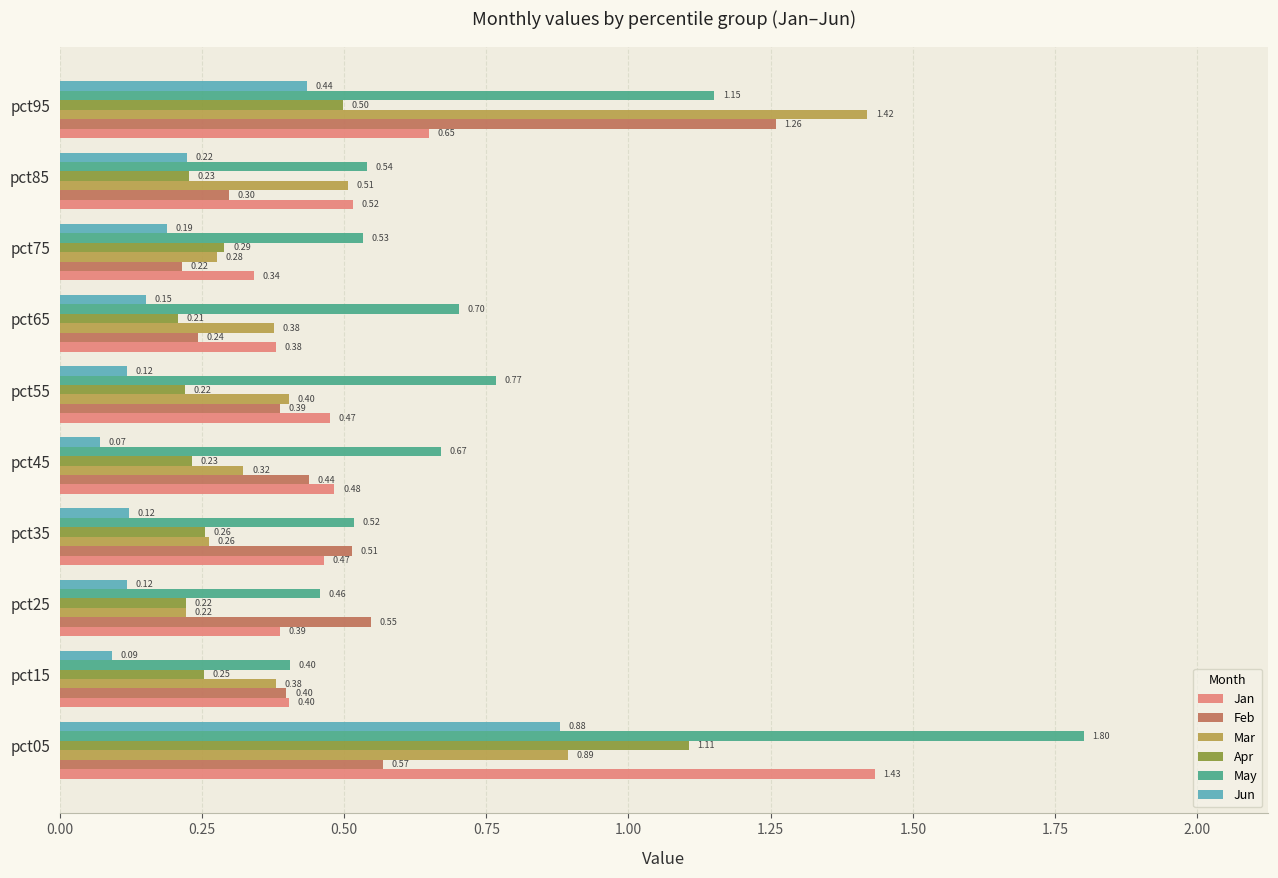

What is the total value across all series at pct85?

2.3